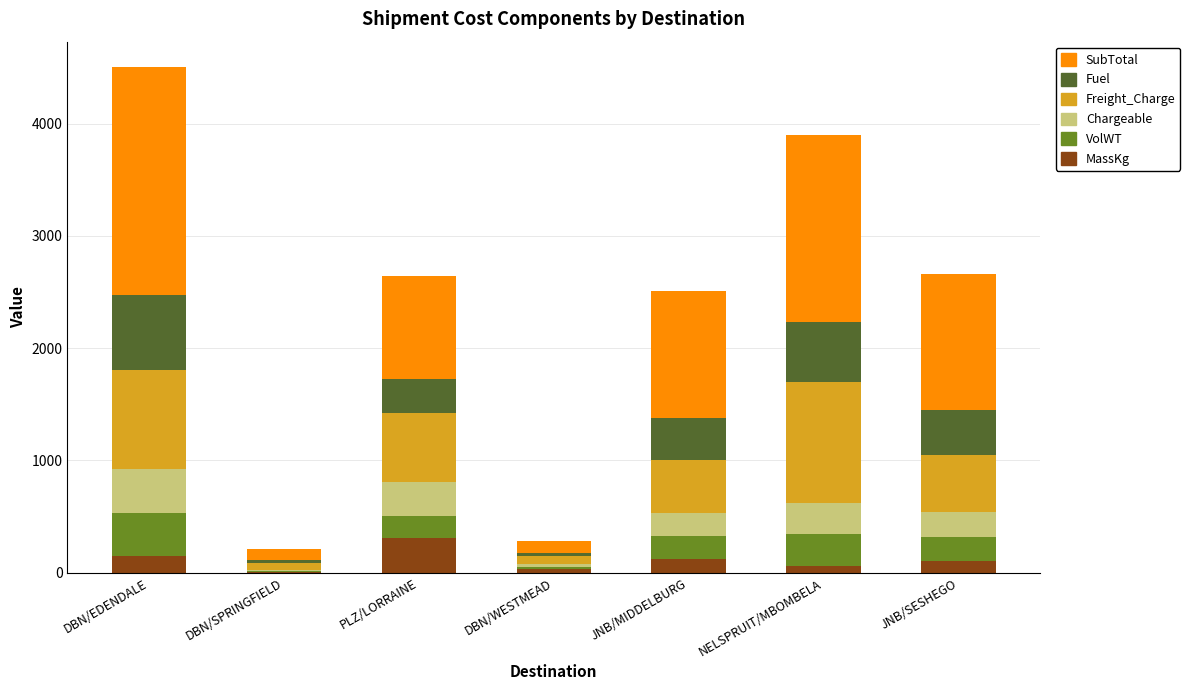

At which category is the sum across all series the highest?

DBN/EDENDALE